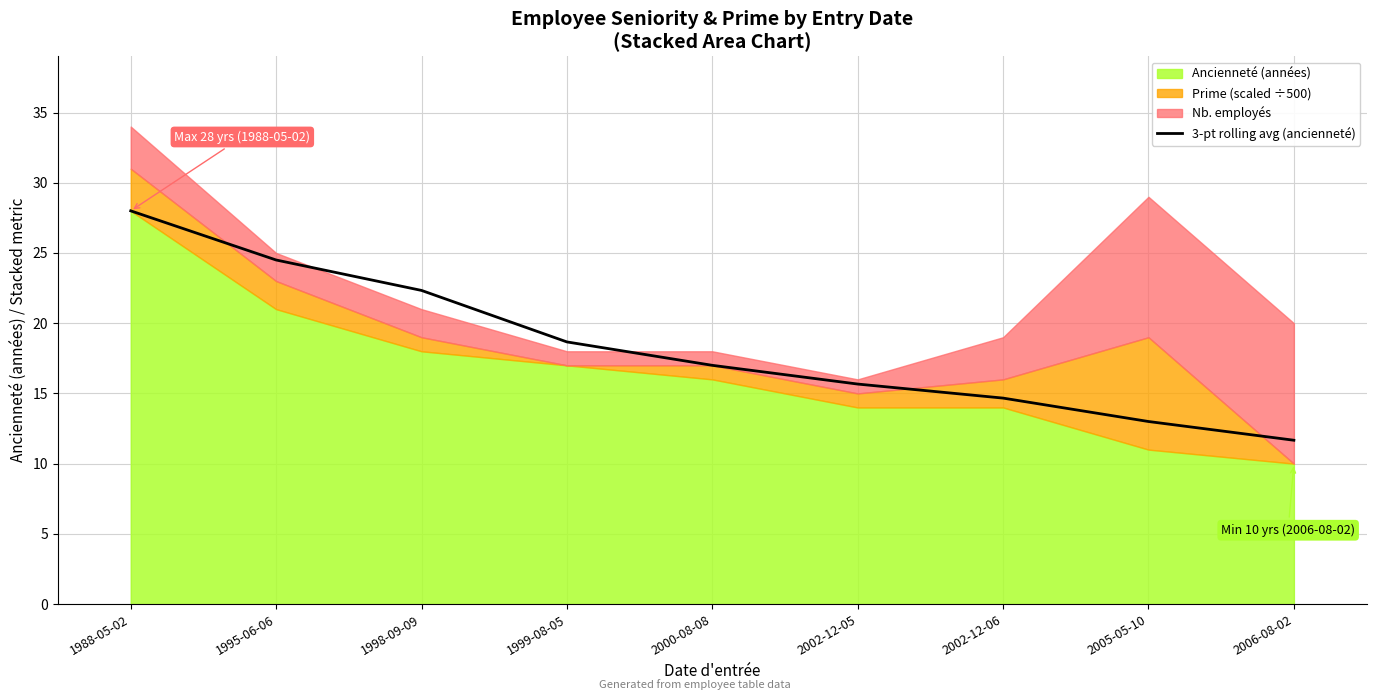

Reading right to left, list all the values displayed in this chart.

11.7	13.0	14.7	15.7	17.0	18.7	22.3	24.5	28.0